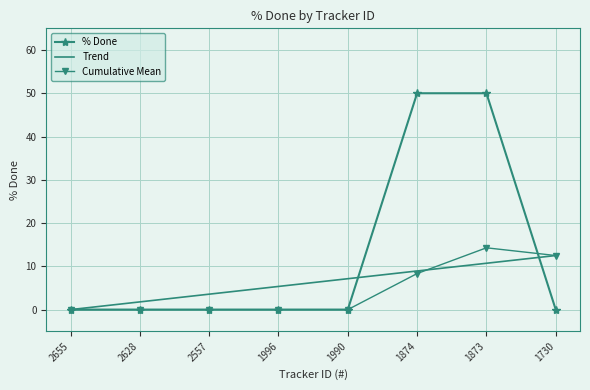

The value of Trend at 1990 is 7.1. True or false?

True